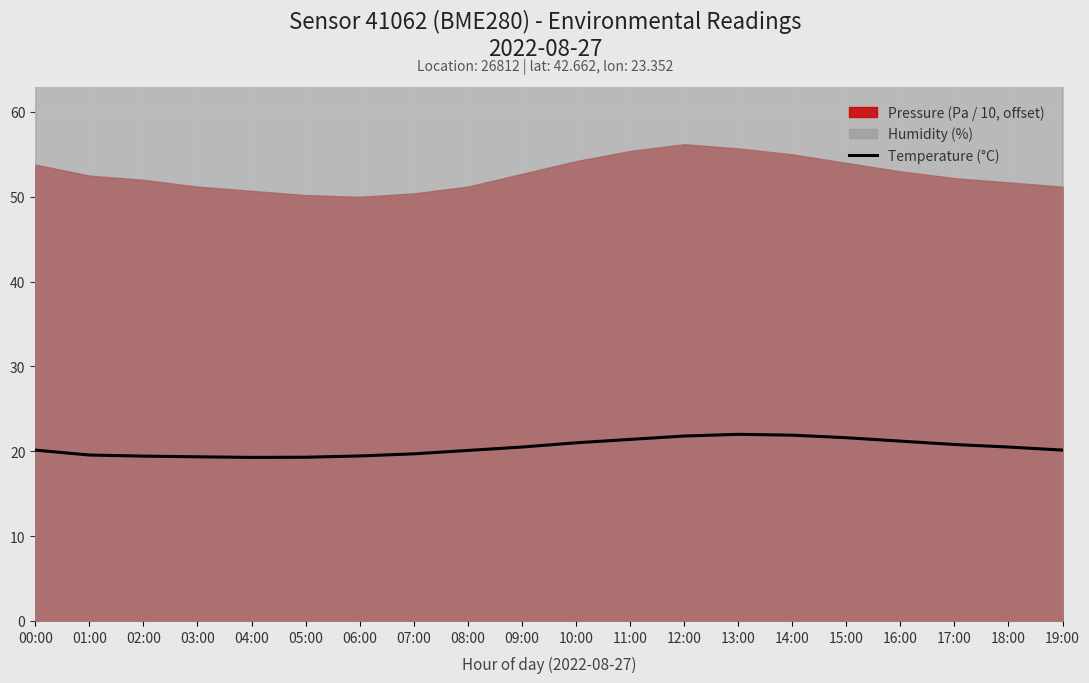

The Pressure (Pa / 10, offset) series shows 22.2 at 12:00. True or false?

False